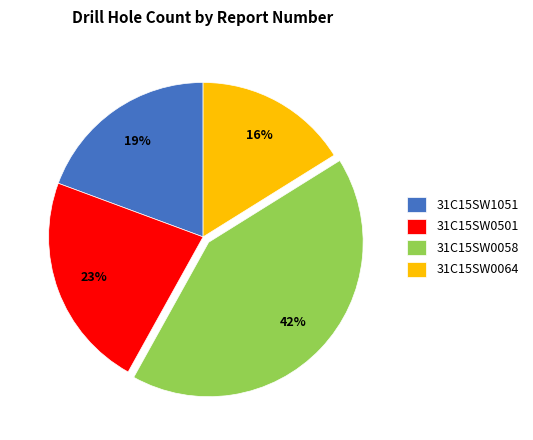

What percentage is the 31C15SW0058 slice, to the nearest percent?

42%